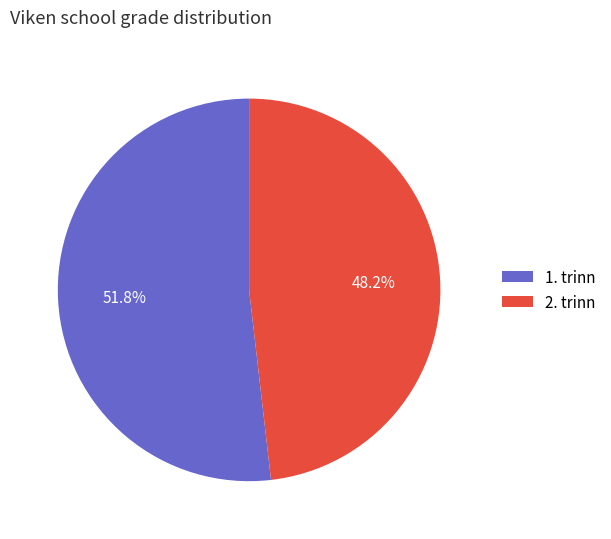

To the nearest percent, what portion does 1. trinn represent?

52%